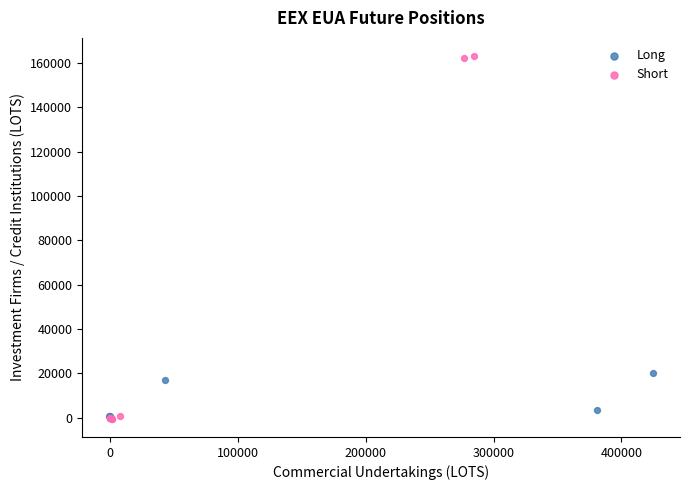

Which series reaches the maximum Y coordinate?

Short